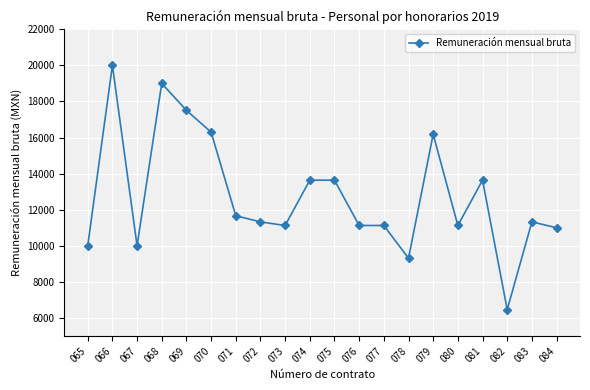

What is the approximate value at 075?

13636.4